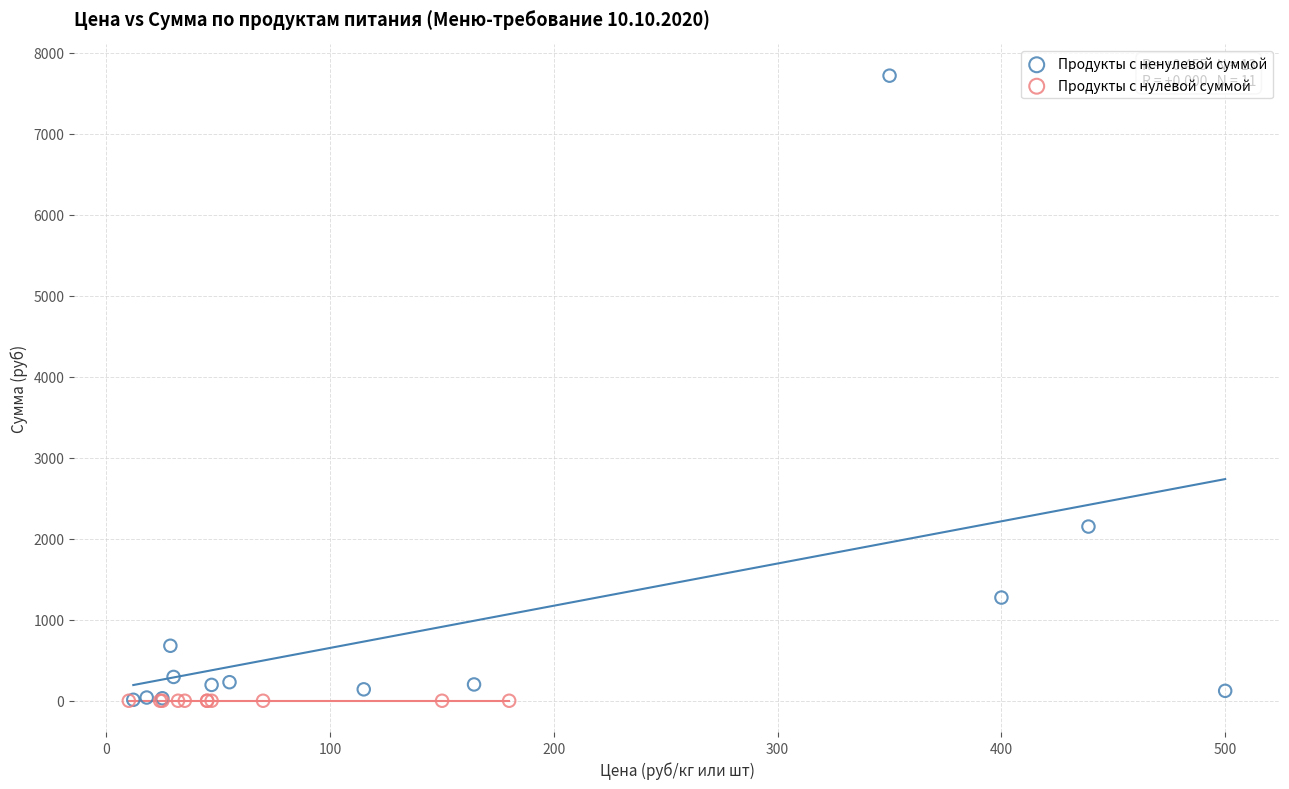

Which series reaches the maximum Y coordinate?

Продукты с ненулевой суммой